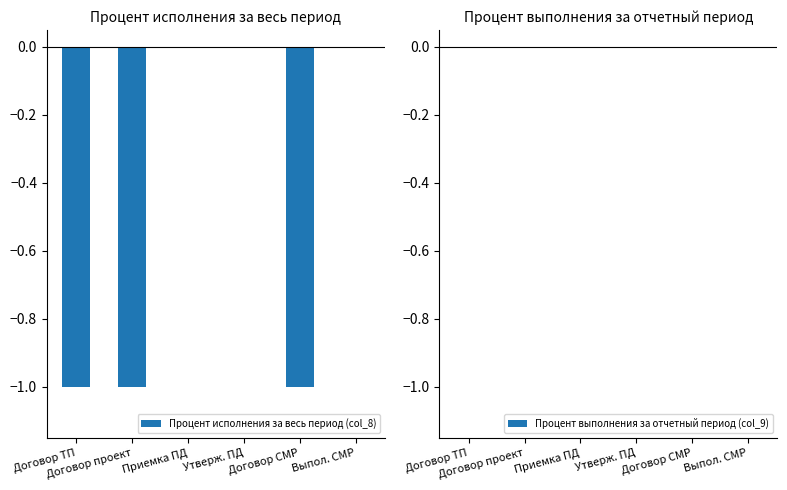

Does the chart contain stacked bars?

No